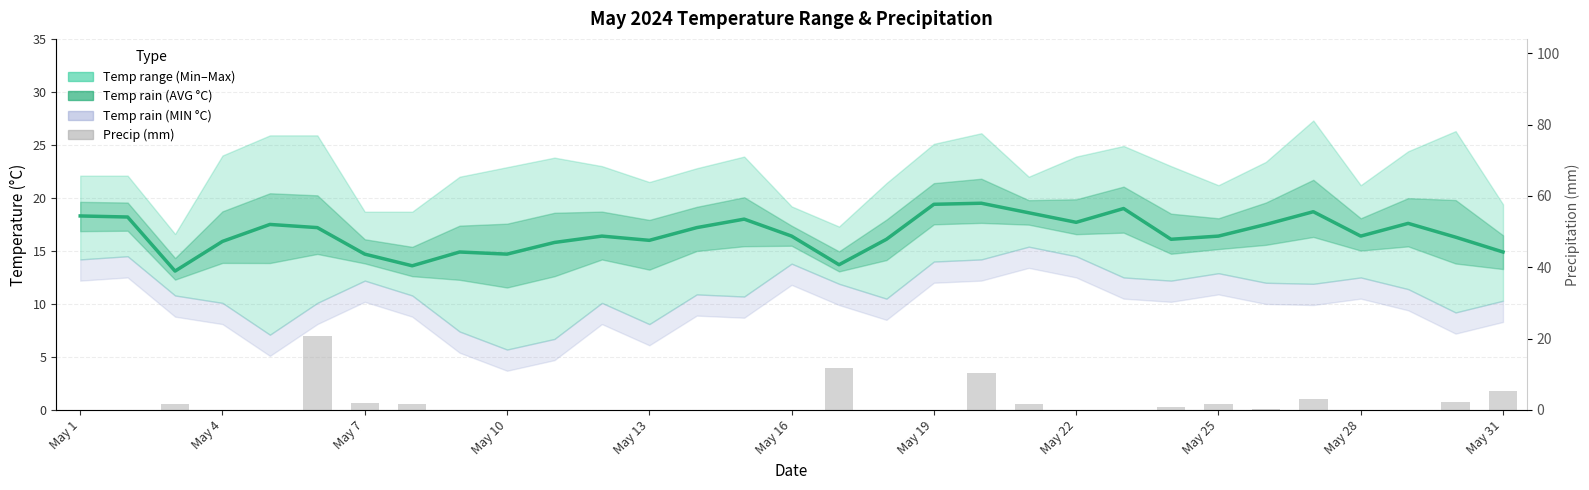

Reading left to right, what are all the values shown in this chart?

Temp rain (AVG °C): 18.3	18.2	13.1	15.9	17.5	17.2	14.7	13.6	14.9	14.7	15.8	16.4	16.0	17.2	18.0	16.4	13.7	16.1	19.4	19.5	18.6	17.7	19.0	16.1	16.4	17.5	18.7	16.4	17.6	16.3	14.9
Precip (mm): 0.0	0.0	1.6	0.0	0.0	20.8	2.0	1.6	0.0	0.0	0.0	0.0	0.0	0.0	0.0	0.0	11.8	0.0	0.0	10.4	1.8	0.0	0.0	0.8	1.8	0.2	3.2	0.0	0.0	2.2	5.2